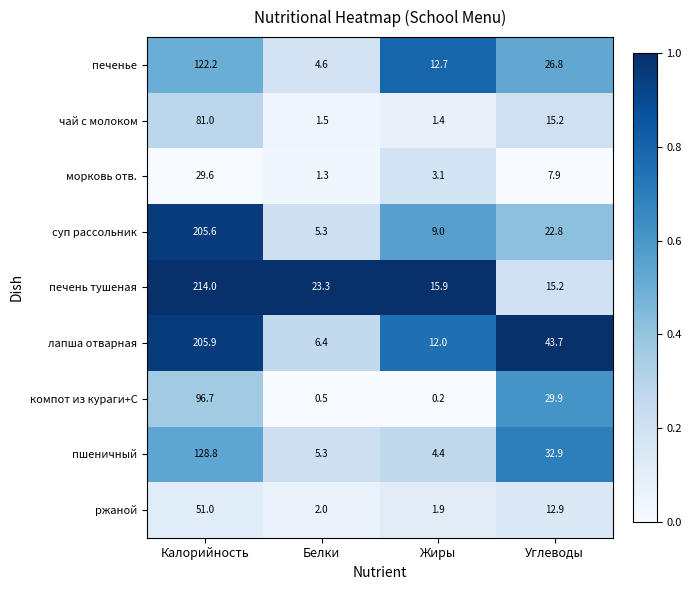

Which series has the largest total across all categories?

печень тушеная